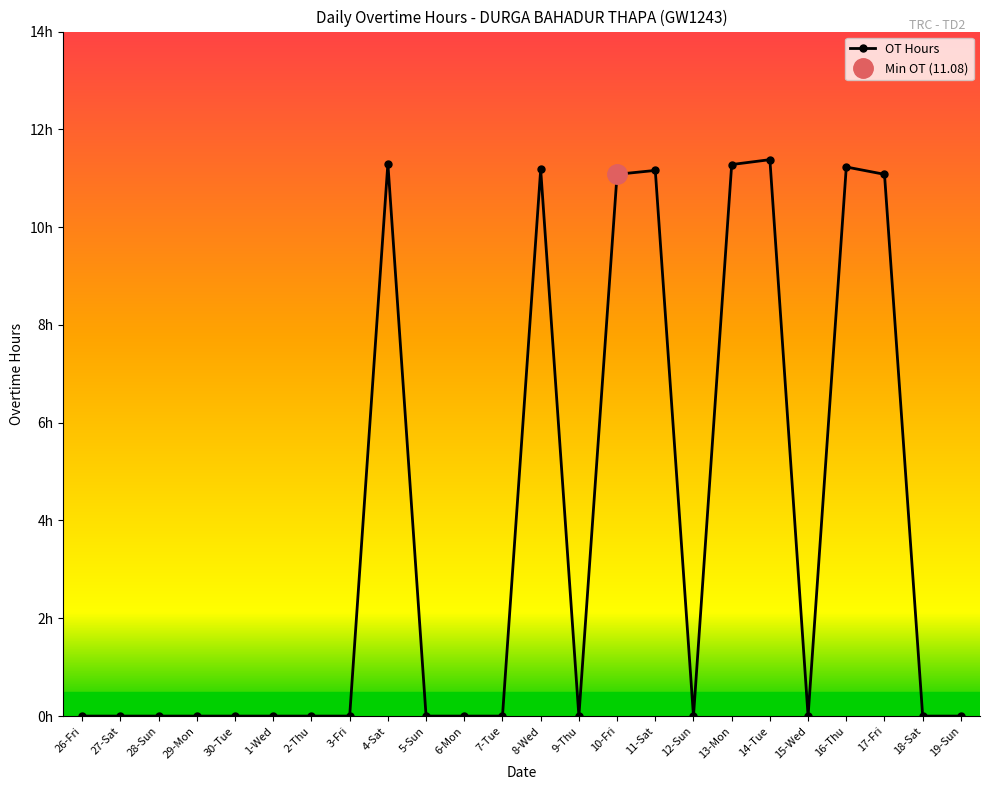

Which category has the highest value across all series?

14-Tue